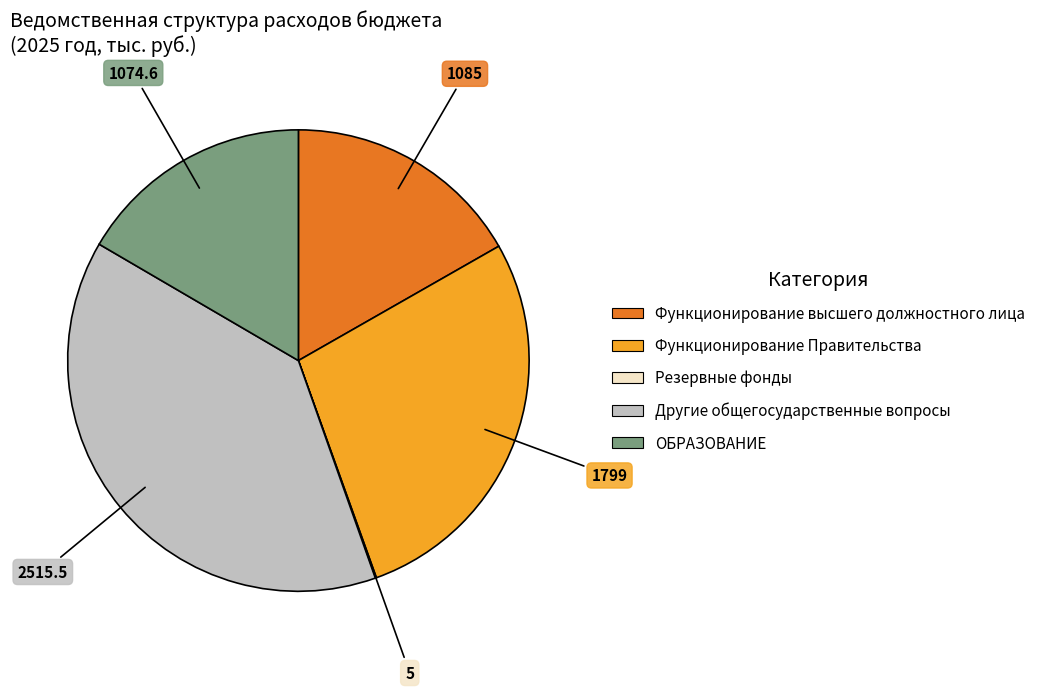

Is there a majority slice in this chart?

No